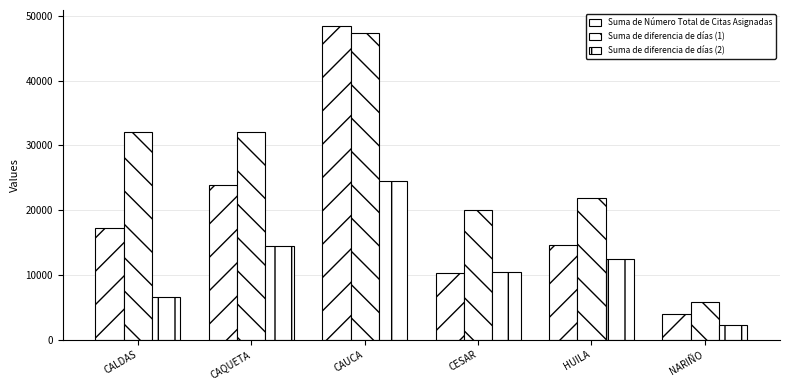

Is the value of Suma de Número Total de Citas Asignadas at CESAR greater than the value of Suma de diferencia de días (2) at CAQUETA?

No